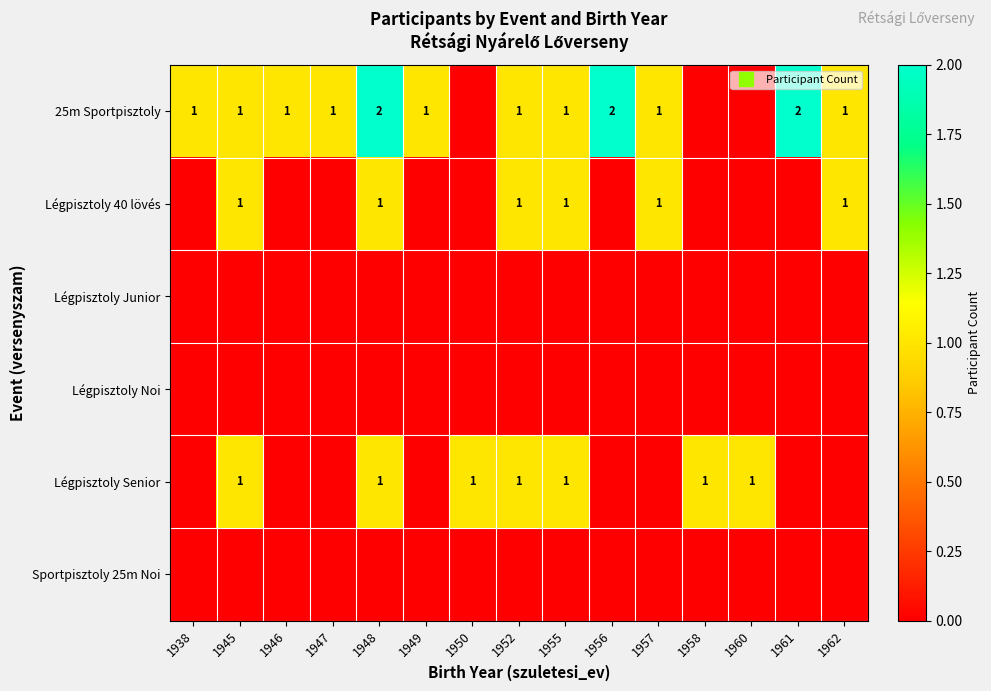

List the series in order of their peak value, highest first.

25m Sportpisztoly, Légpisztoly 40 lövés, Légpisztoly Senior, Légpisztoly Junior, Légpisztoly Noi, Sportpisztoly 25m Noi